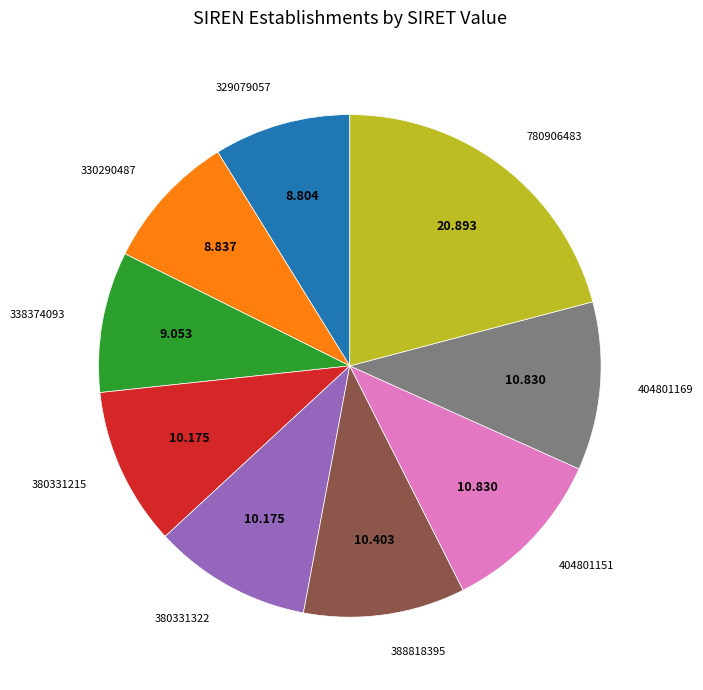

How many segments does this pie chart have?

9